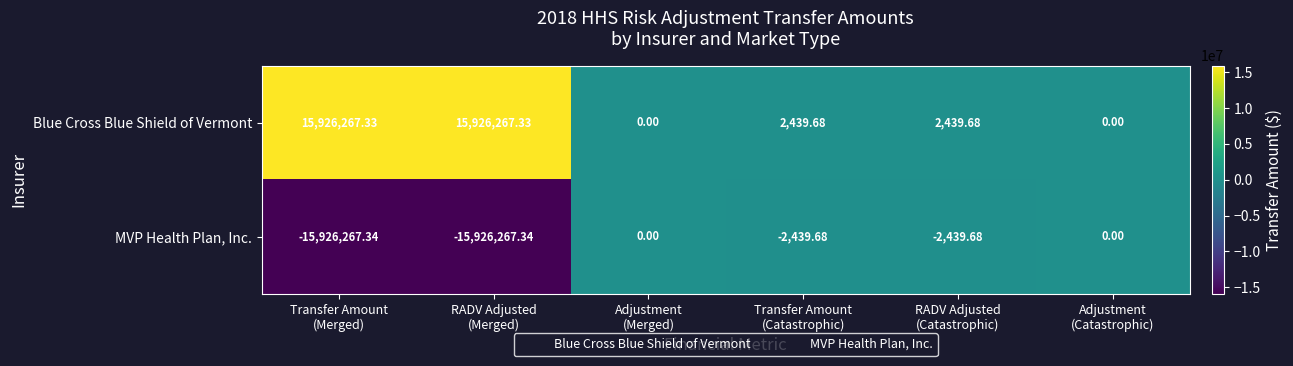

Which series has the largest total across all categories?

Blue Cross Blue Shield of Vermont